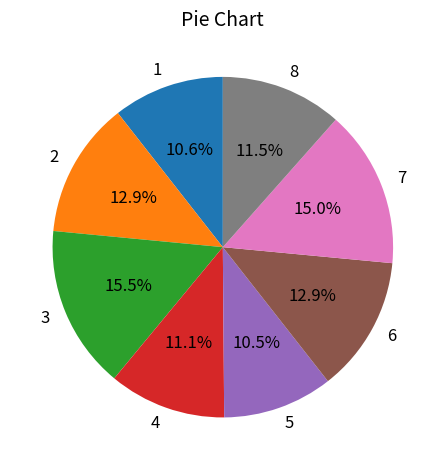

The 7 slice represents 15% of the pie. True or false?

True